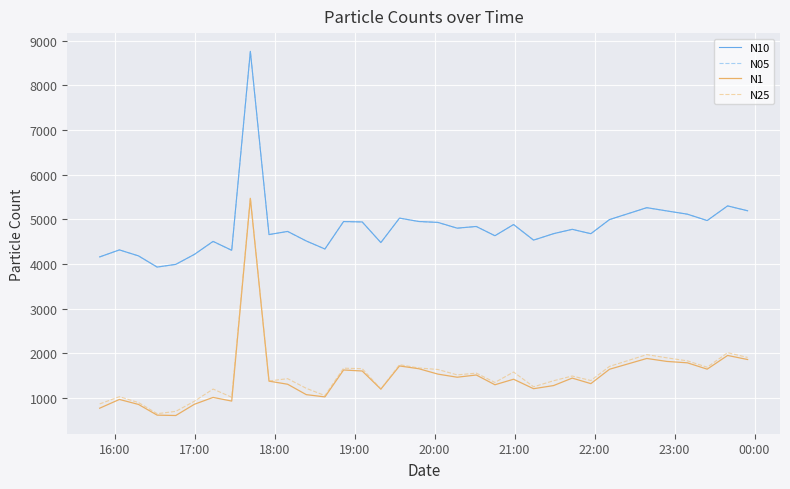

Does the chart display data point markers on the line(s)?

No